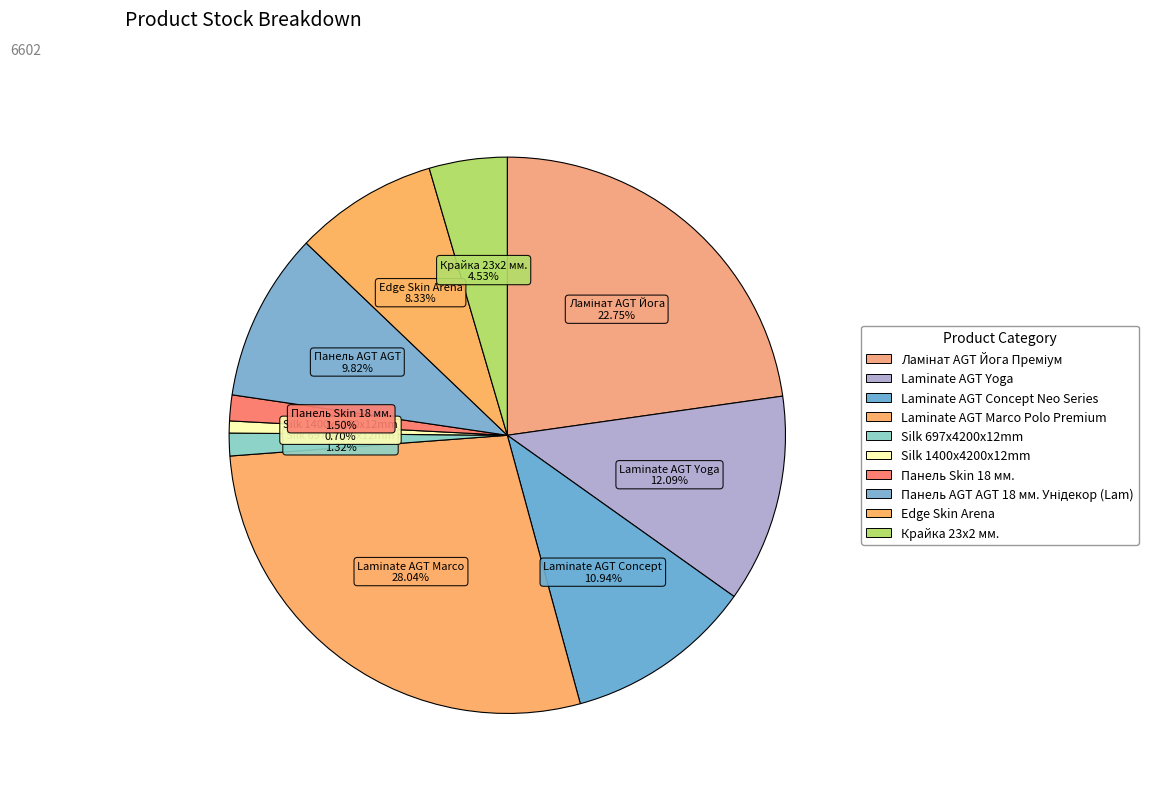

What percentage is the Laminate AGT Concept Neo Series slice, to the nearest percent?

11%